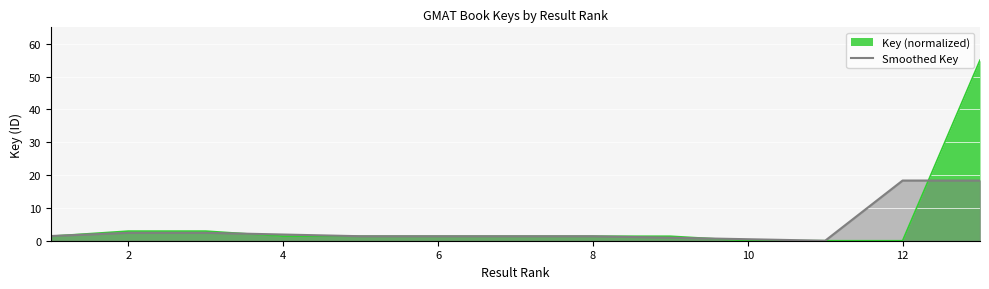

Rank the series by their maximum value, from highest to lowest.

Key (normalized), Smoothed Key